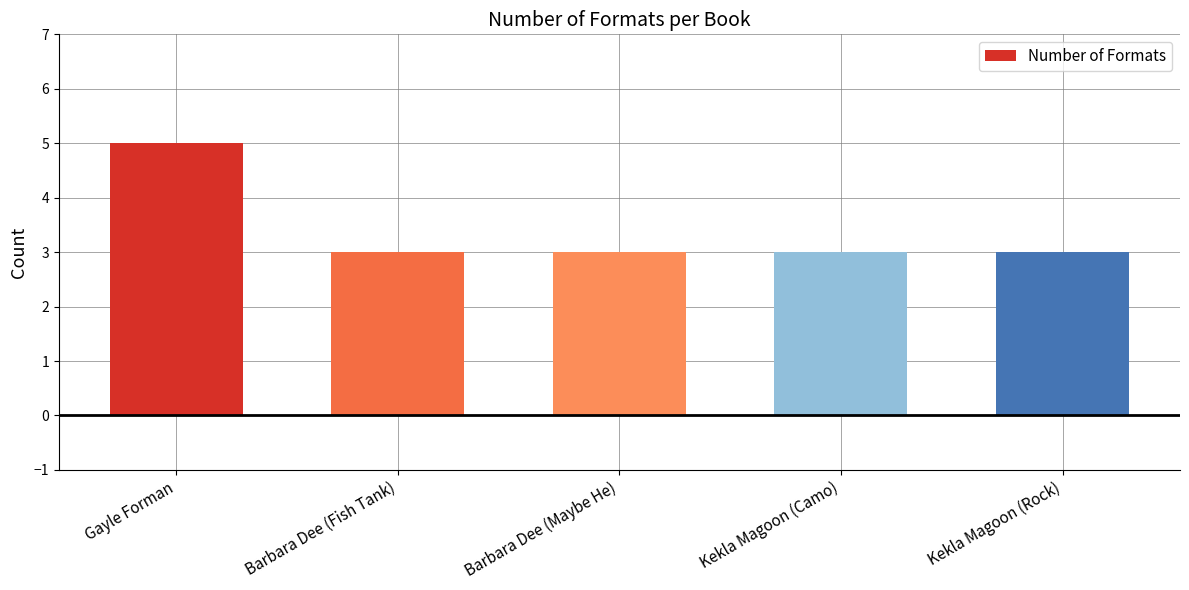

What value does the data have at Kekla Magoon (Rock)?

3